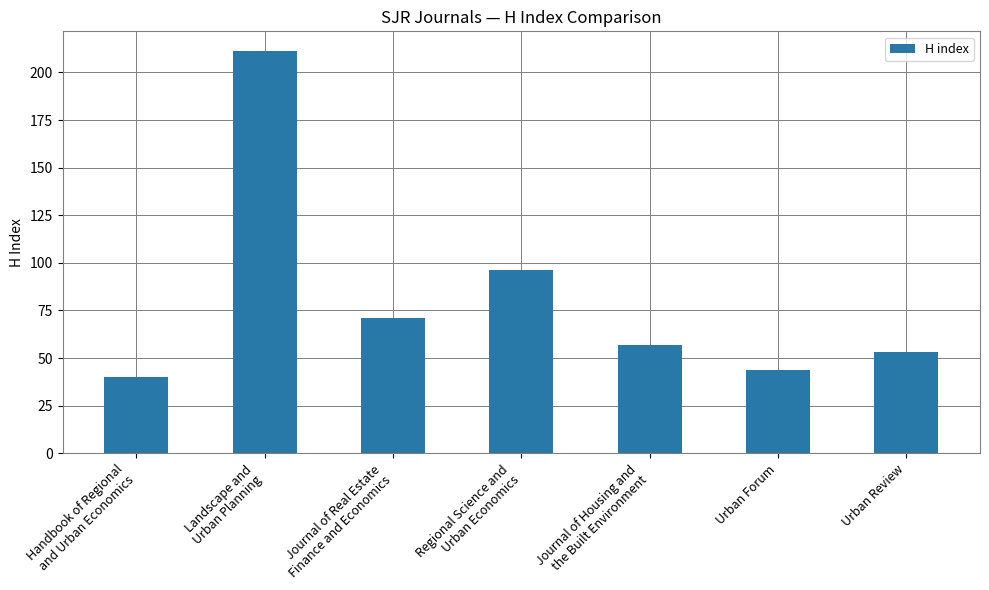

Reading right to left, what are all the values shown in this chart?

53	44	57	96	71	211	40